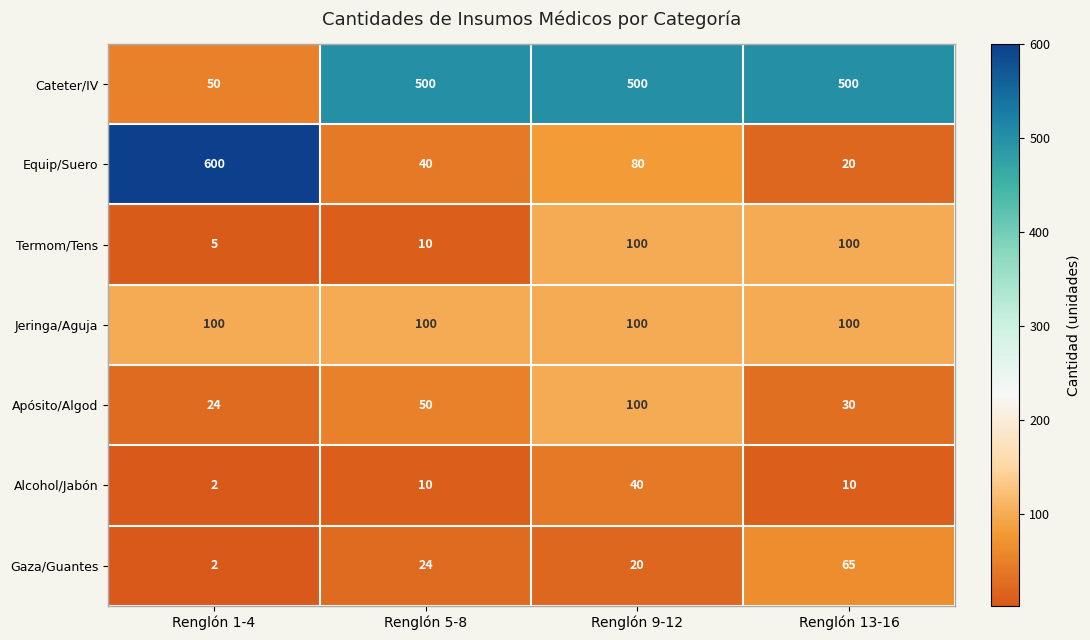

What is the difference between the highest and lowest values at Renglón 1-4?

598